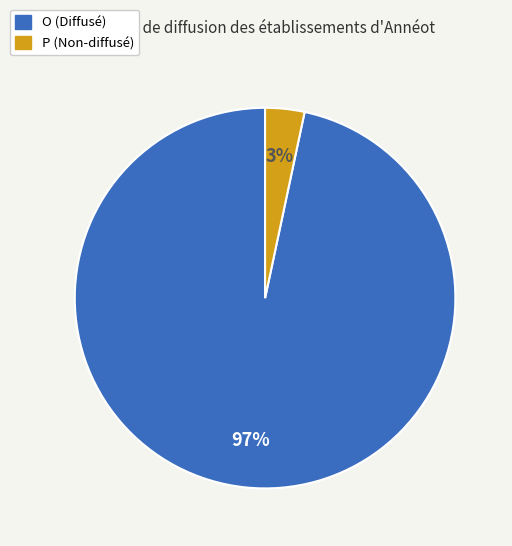

To the nearest percent, what is the average slice percentage?

50%